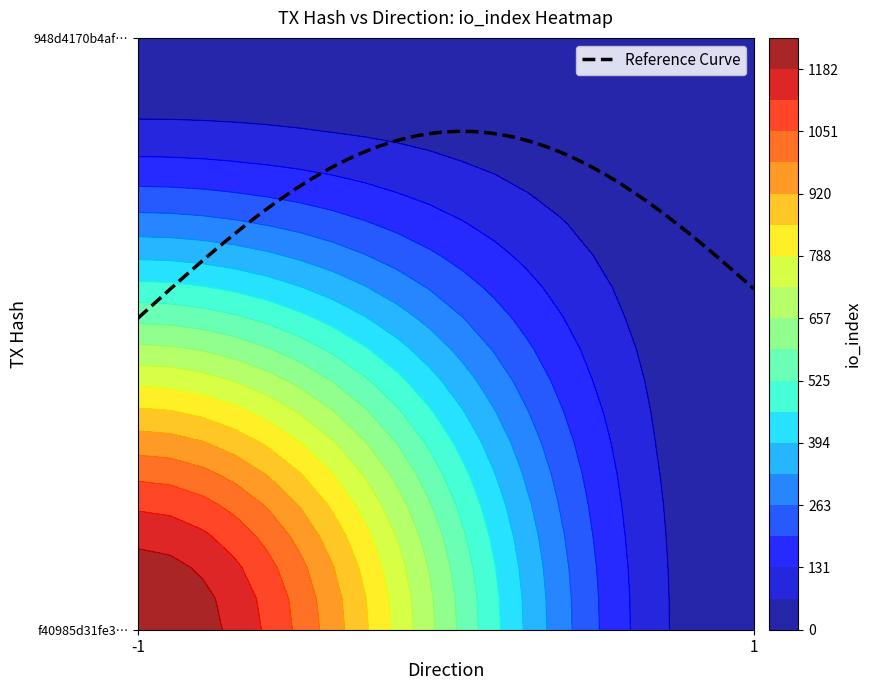

Reading right to left, list all the values displayed in this chart.

f40985d31fe36b77835a0688c2fd649954a3b8e: io_index=1248	direction=-1
948d4170b4af98d9aac17d5e7b64e1b44bf34f8: io_index=2	direction=1